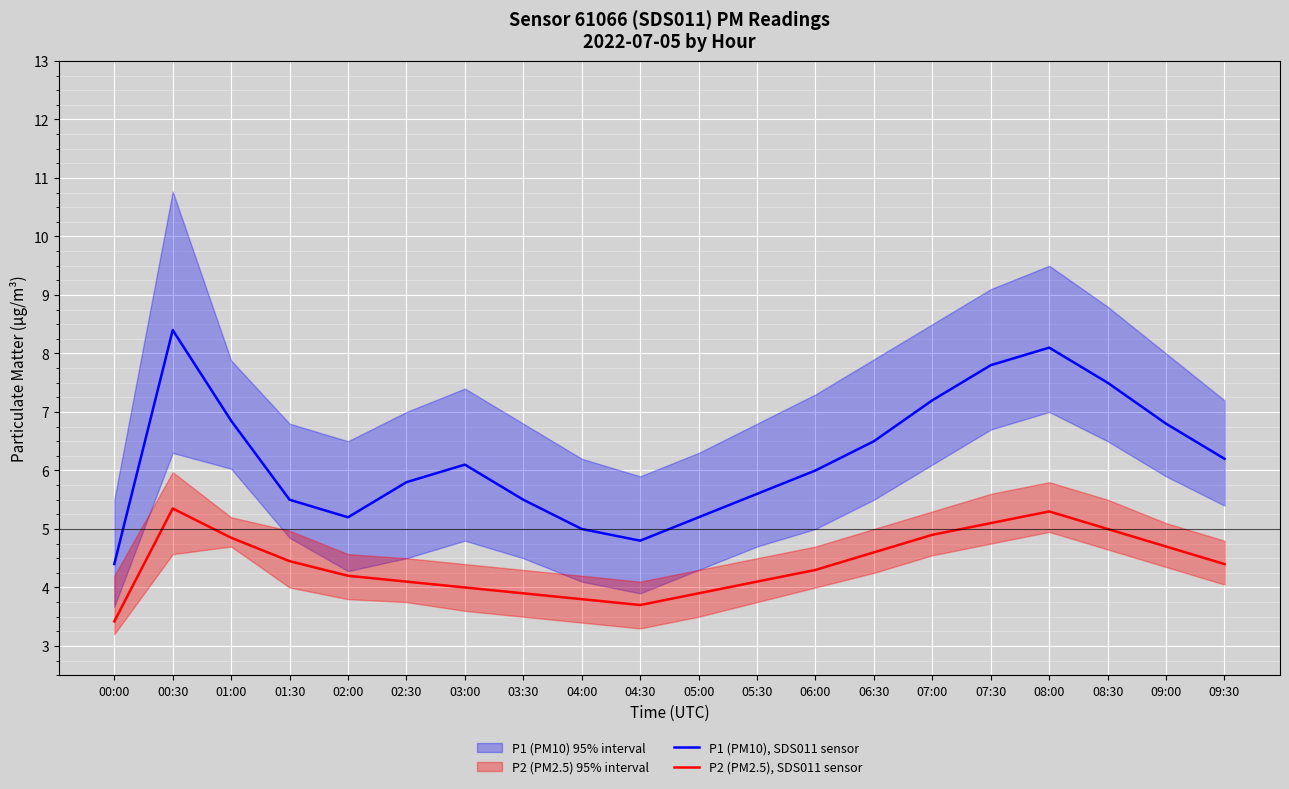

Which series has the largest total across all categories?

P1 (PM10), SDS011 sensor